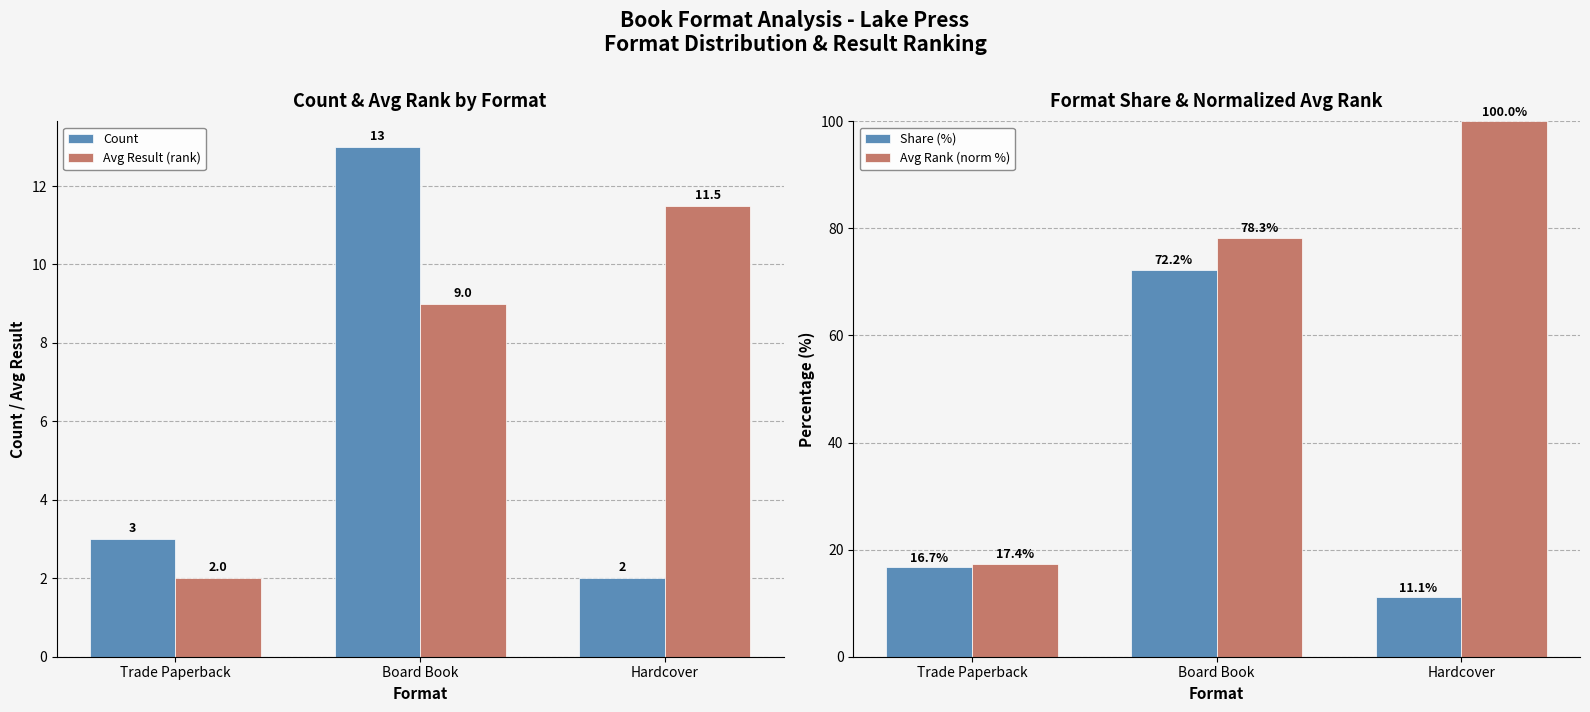

Count the number of data series in this chart.

4